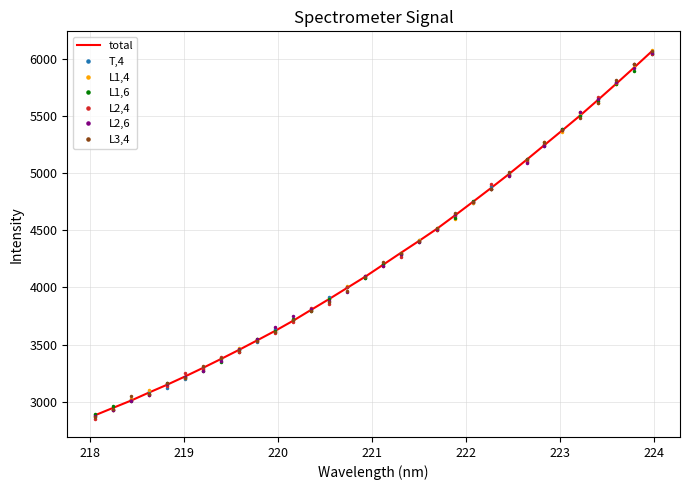

What is the maximum value shown in the chart?

6079.3